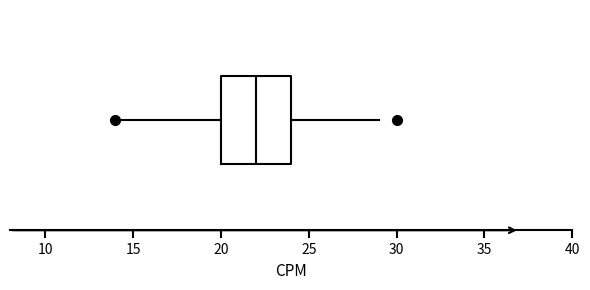

Read this box plot against the x-axis: the position of the median line, the range covered by the box, and the ends of both whiskers. The values are not printed on the chart, so give them approximately, as read against the axis.

median 22, box 20 to 24, whiskers 14 to 29